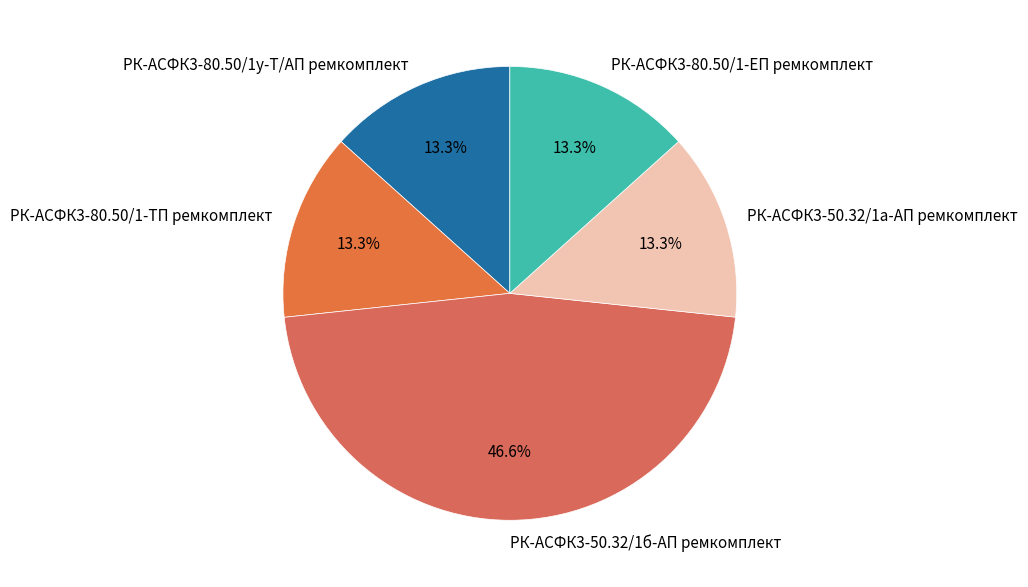

What is the ratio of the value at РК-АСФК3-50.32/1б-АП ремкомплект to the value at РК-АСФК3-80.50/1у-Т/АП ремкомплект?

3.5